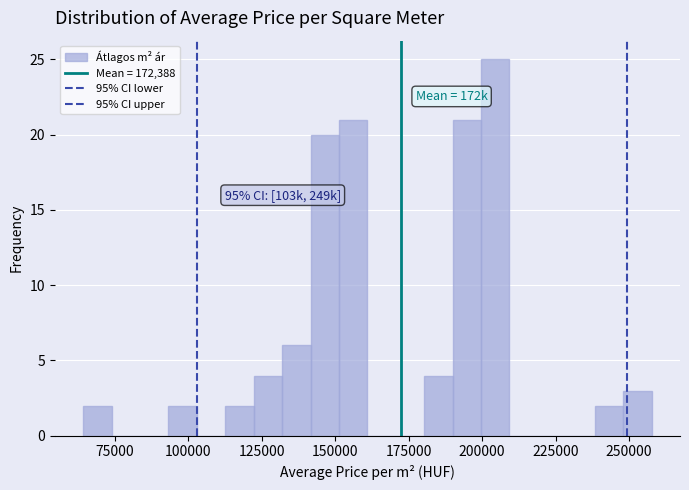

Read against the x-axis, roughly where is the centre of the tallest bar?

205000